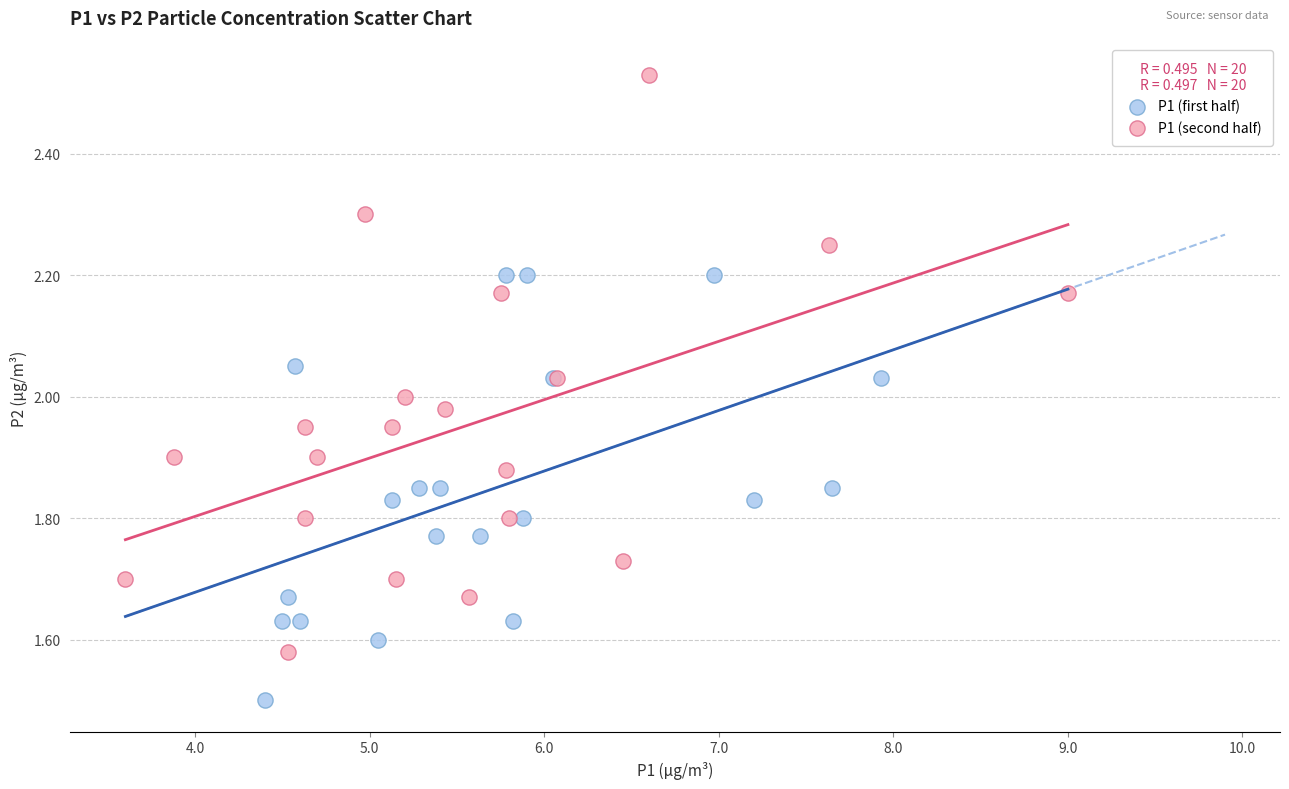

Which series reaches the minimum Y coordinate?

P1 (first half)